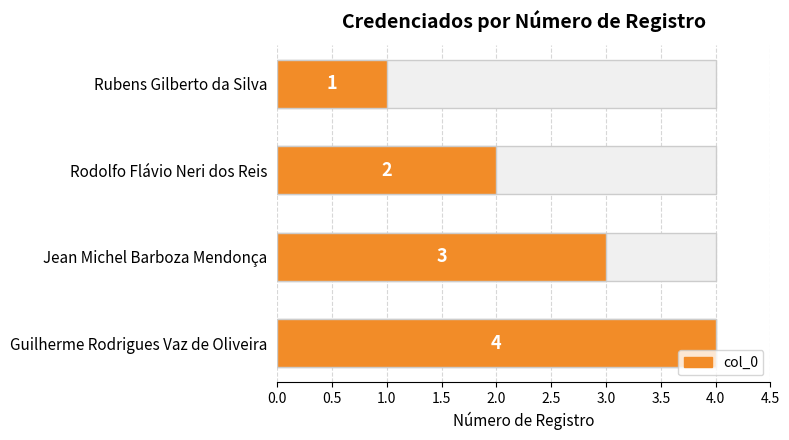

What is the average value?

2